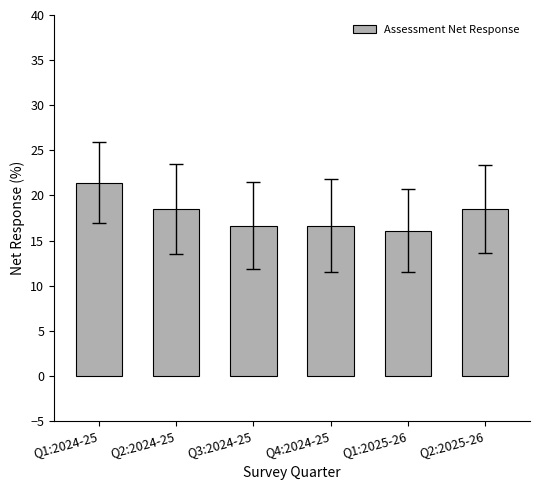

Reading left to right, list all the values displayed in this chart.

21.4	18.5	16.7	16.7	16.1	18.5